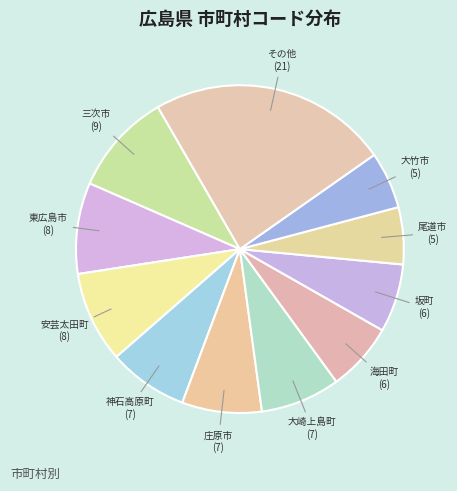

Is it true that 海田町 is 1% of the pie?

False